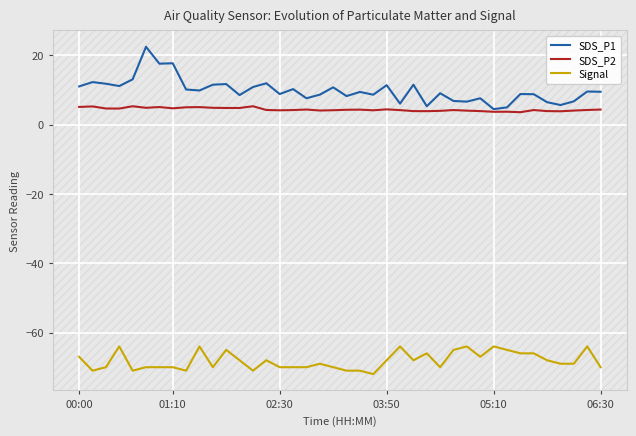

Which series has the widest spread of values?

SDS_P1